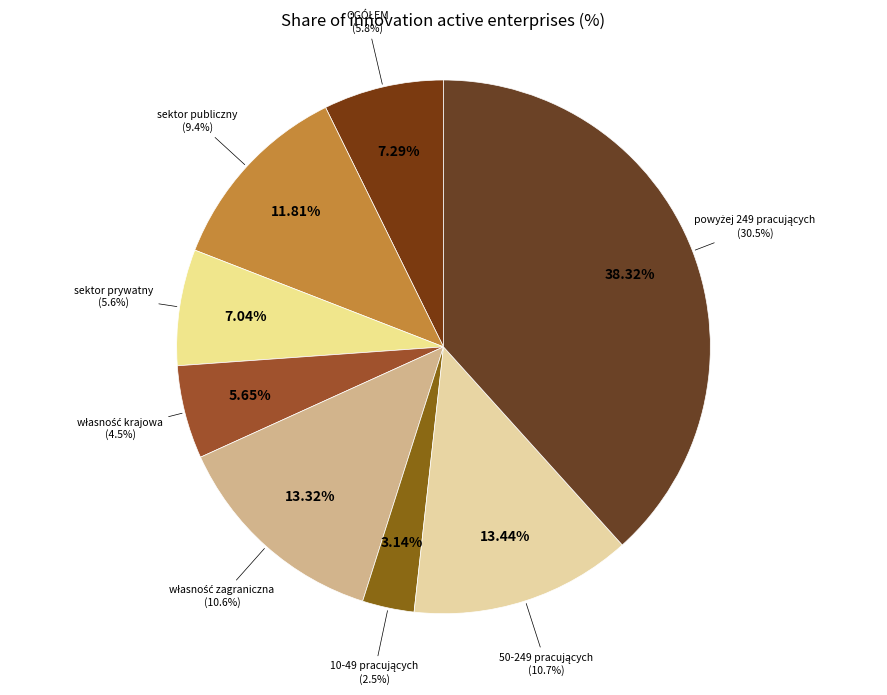

Which slice is the smallest?

10-49 pracujących